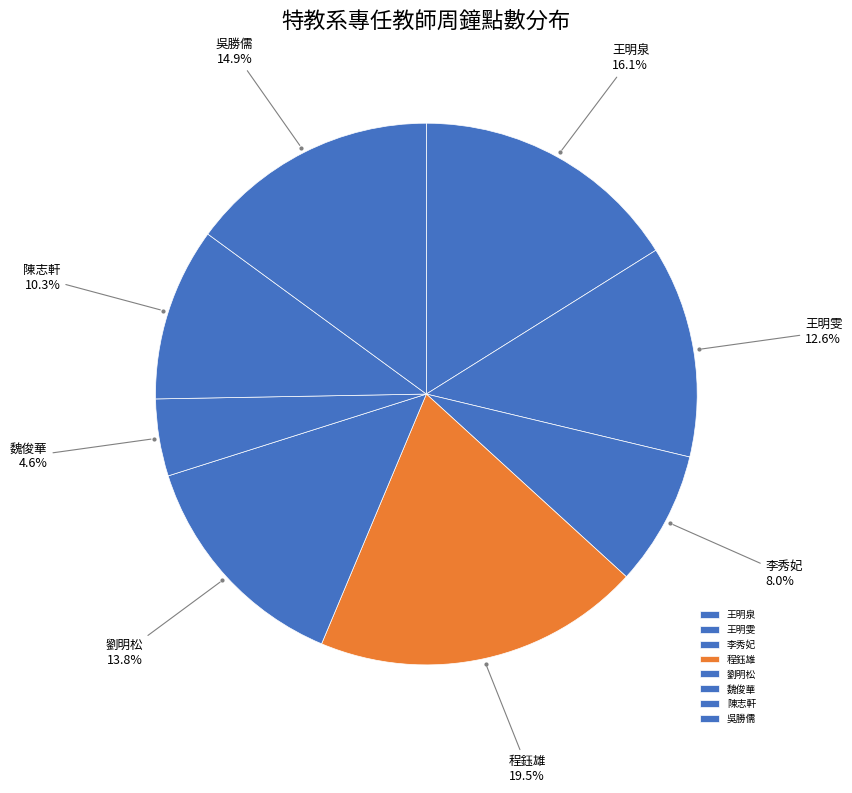

To the nearest percent, what is the difference between the largest and smallest slice percentages?

15%